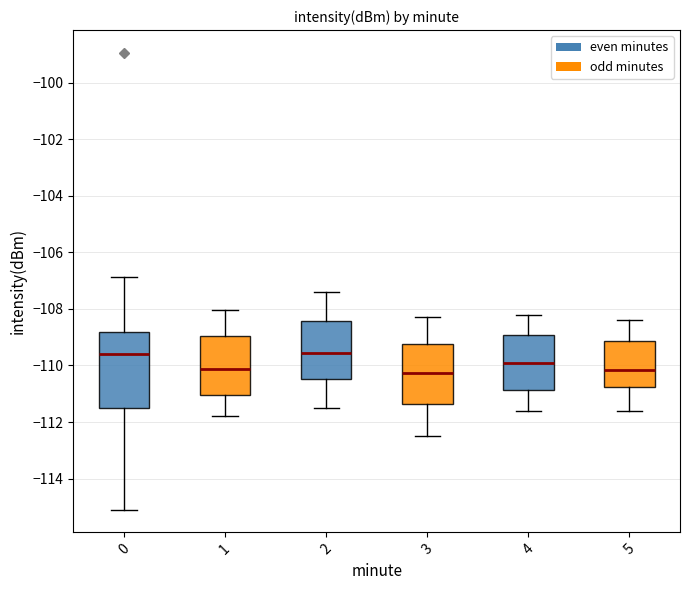

Which box is the tallest, from its lower edge to its upper edge?

0